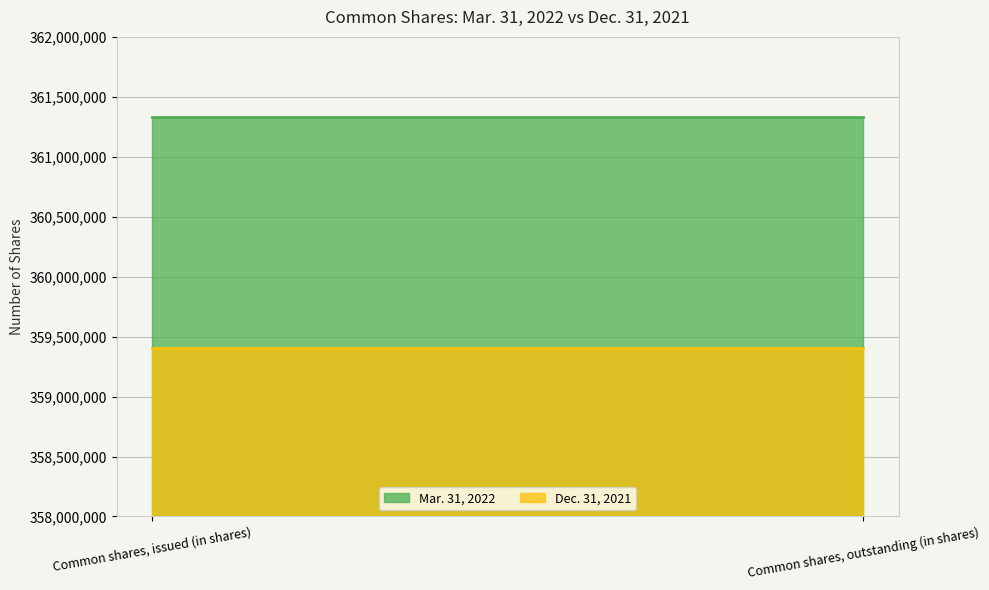

What is the label of the 2nd point from the right?

Common shares, issued (in shares)